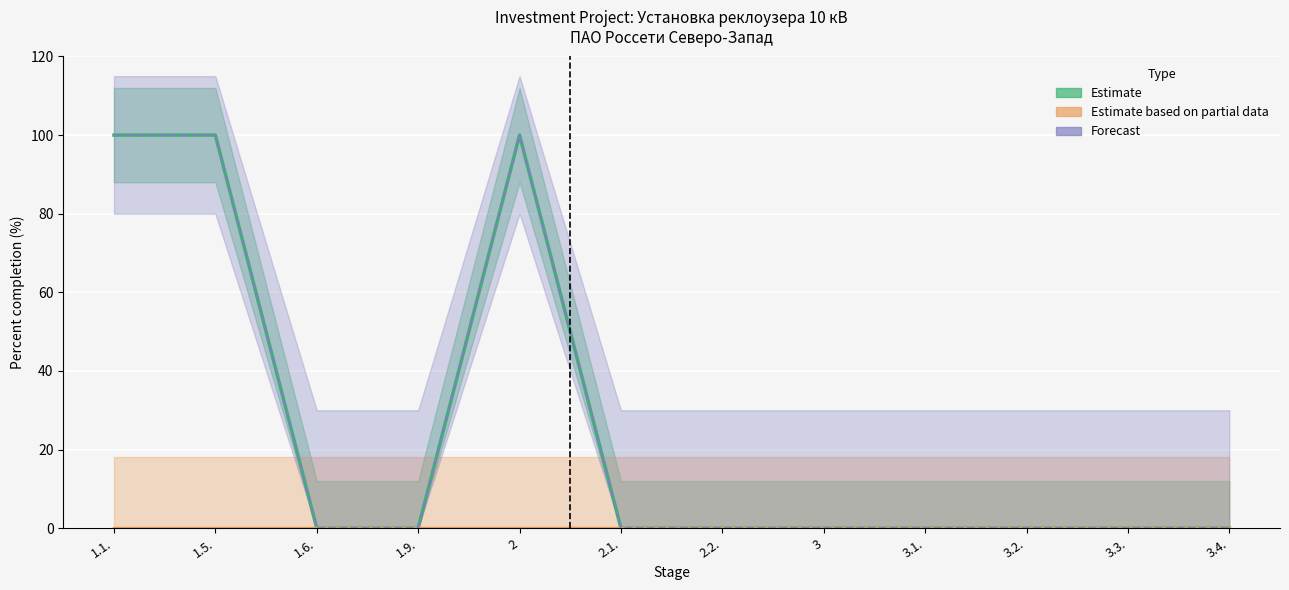

Reading left to right, transcribe all the data shown in this chart.

1.1.=100	1.5.=100	1.6.=0	1.9.=0	2=100	2.1.=0	2.2.=0	3=0	3.1.=0	3.2.=0	3.3.=0	3.4.=0